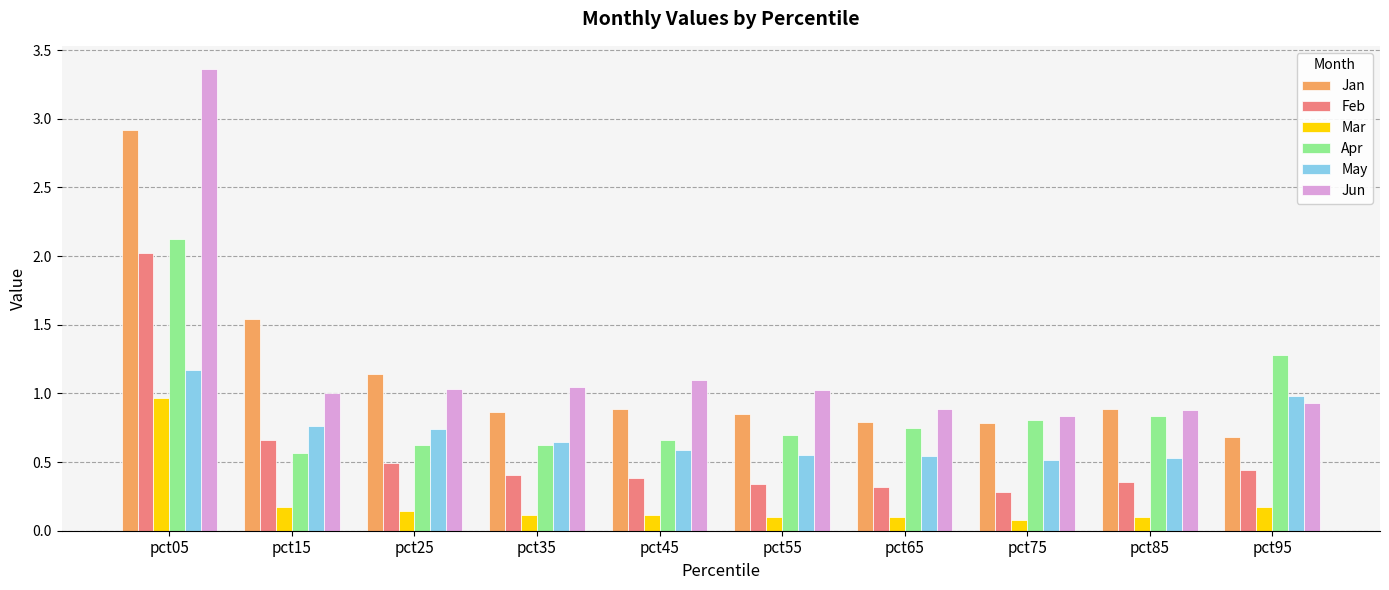

How many bars are there in total?

60